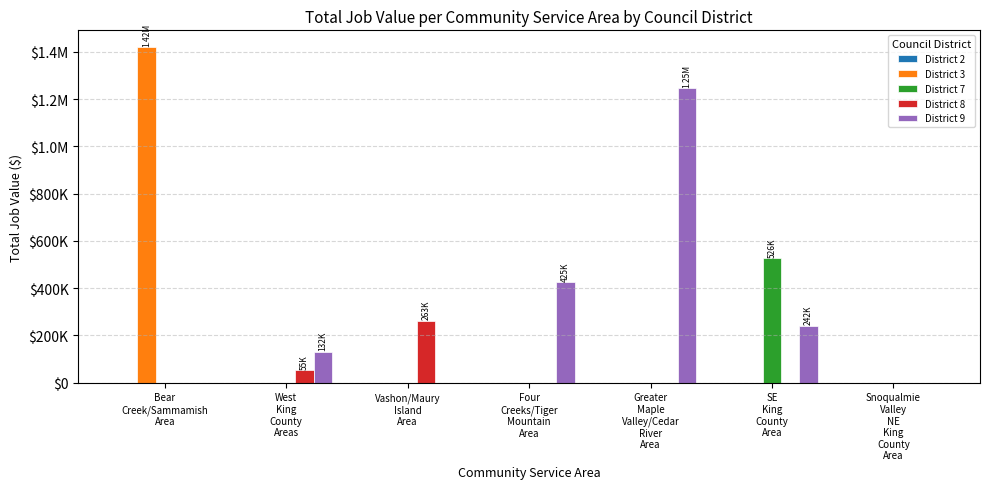

The District 9 series shows 380473.4 at Vashon/Maury
Island
Area. True or false?

False